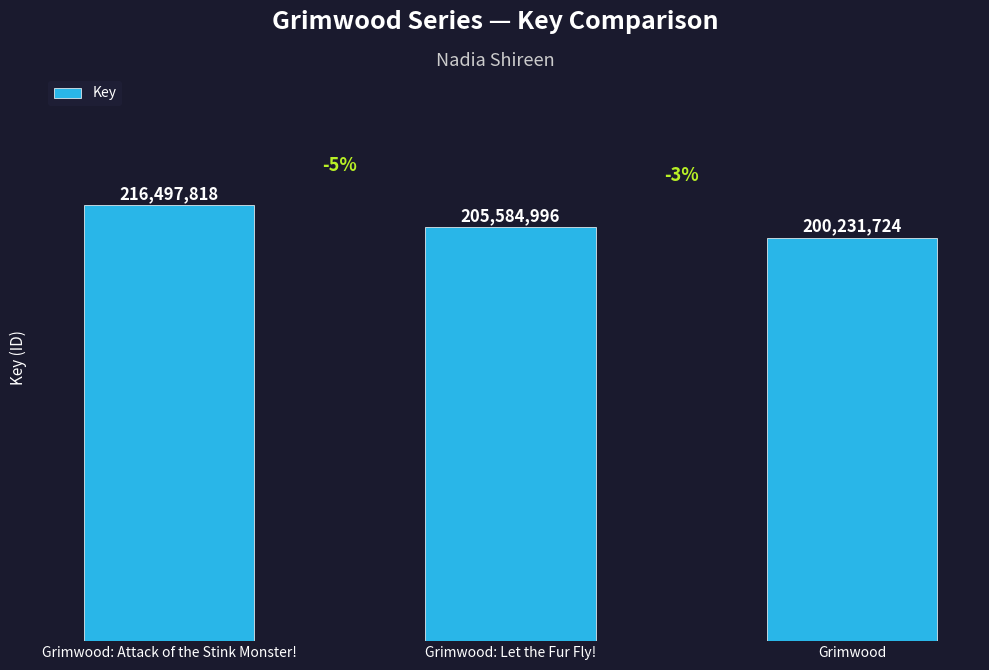

Reading left to right, transcribe all the data shown in this chart.

Grimwood: Attack of the Stink Monster!=216497818	Grimwood: Let the Fur Fly!=205584996	Grimwood=200231724